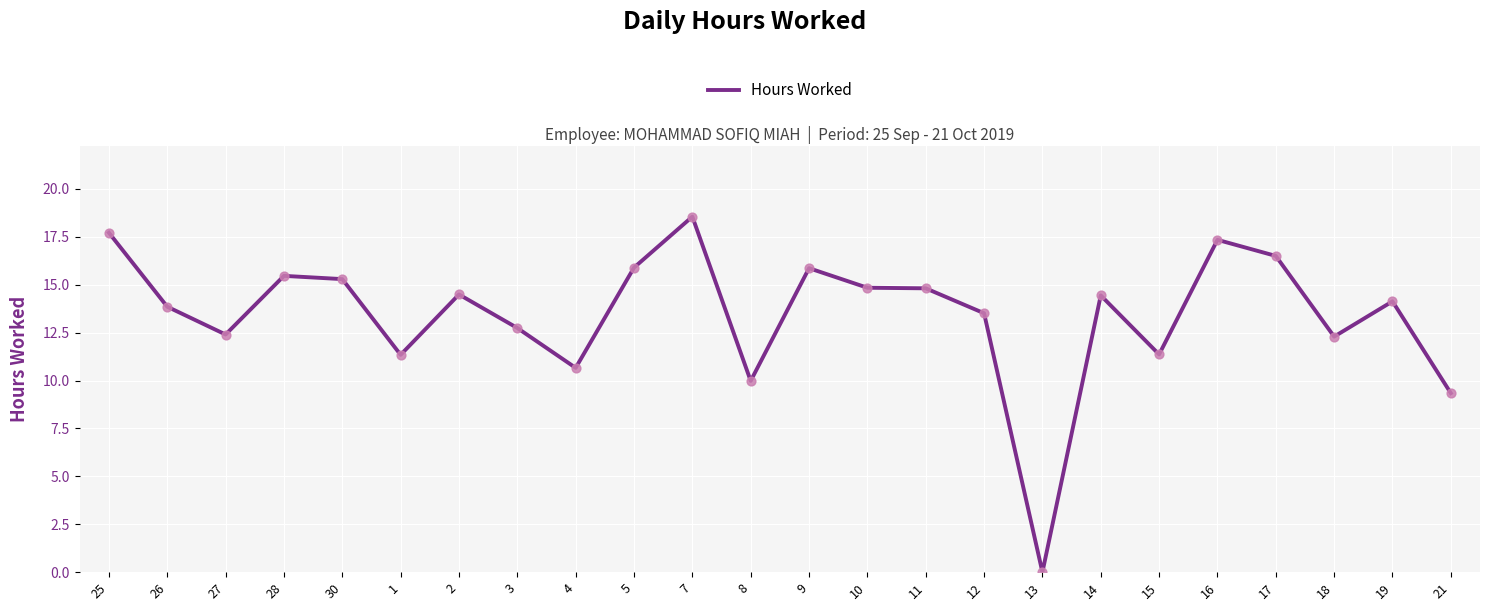

What is the change in value from 9 to 15?

-4.5